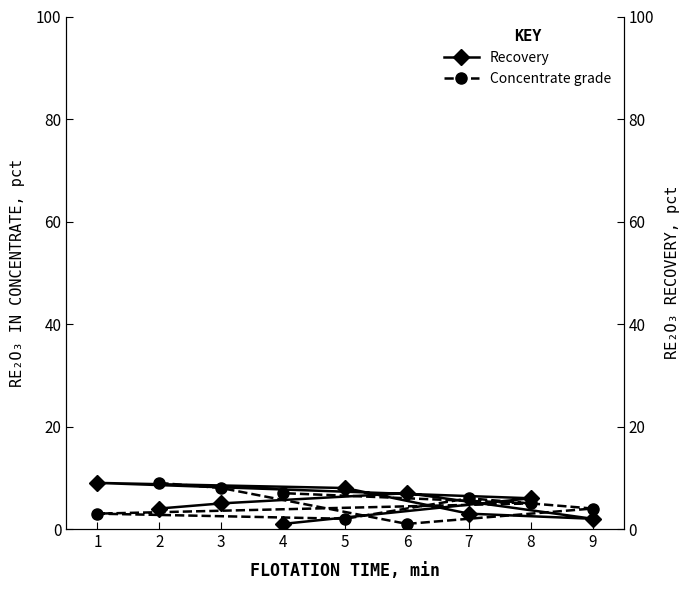

What is the maximum value shown in the chart?

9